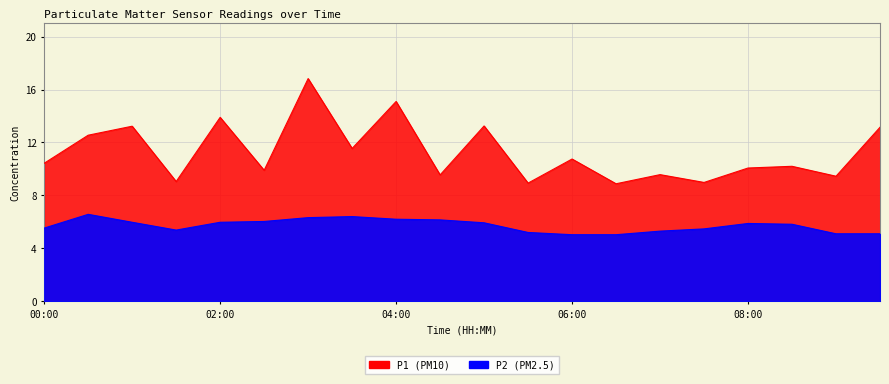

At which label does P1 first exceed 10?

00:00